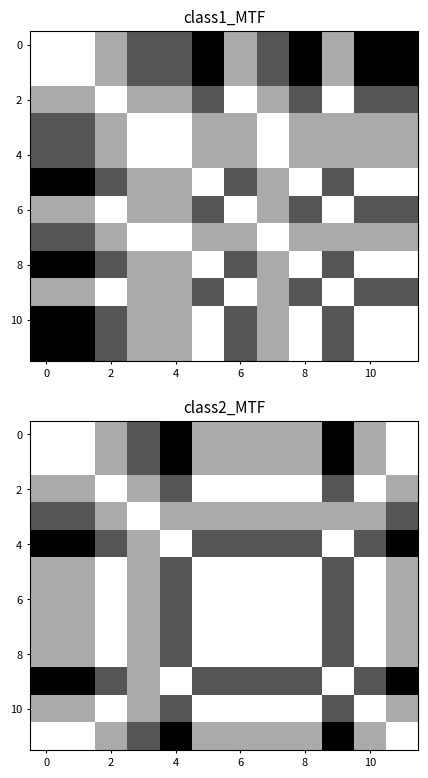

How many distinct data groups are displayed?

12